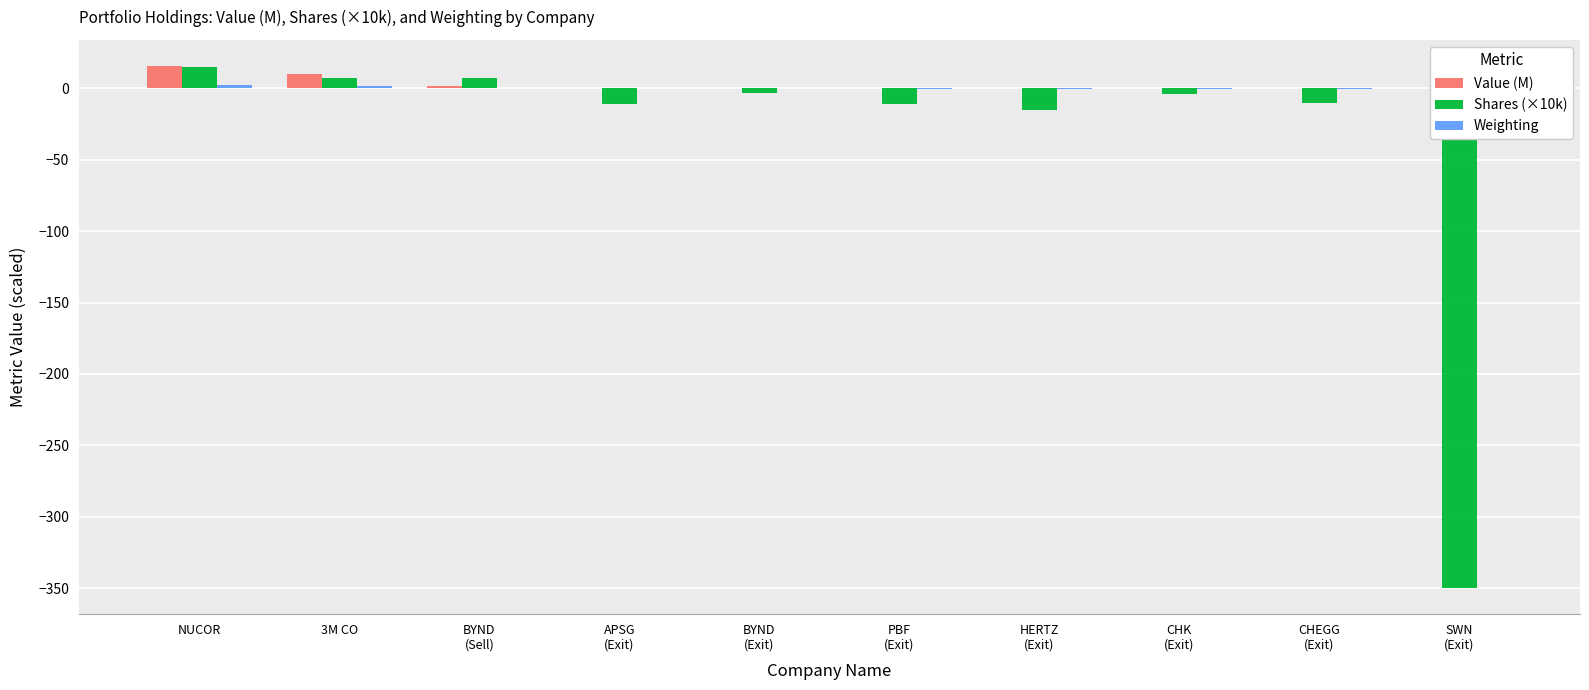

Are the bars horizontal?

No